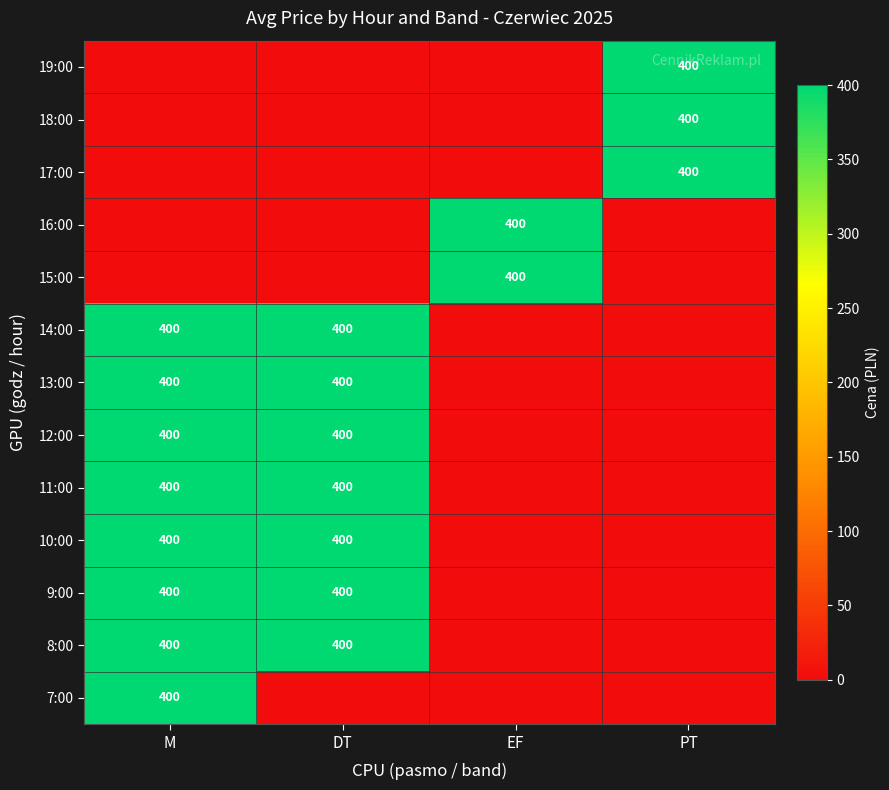

At which category does the chart reach its peak across all series?

M